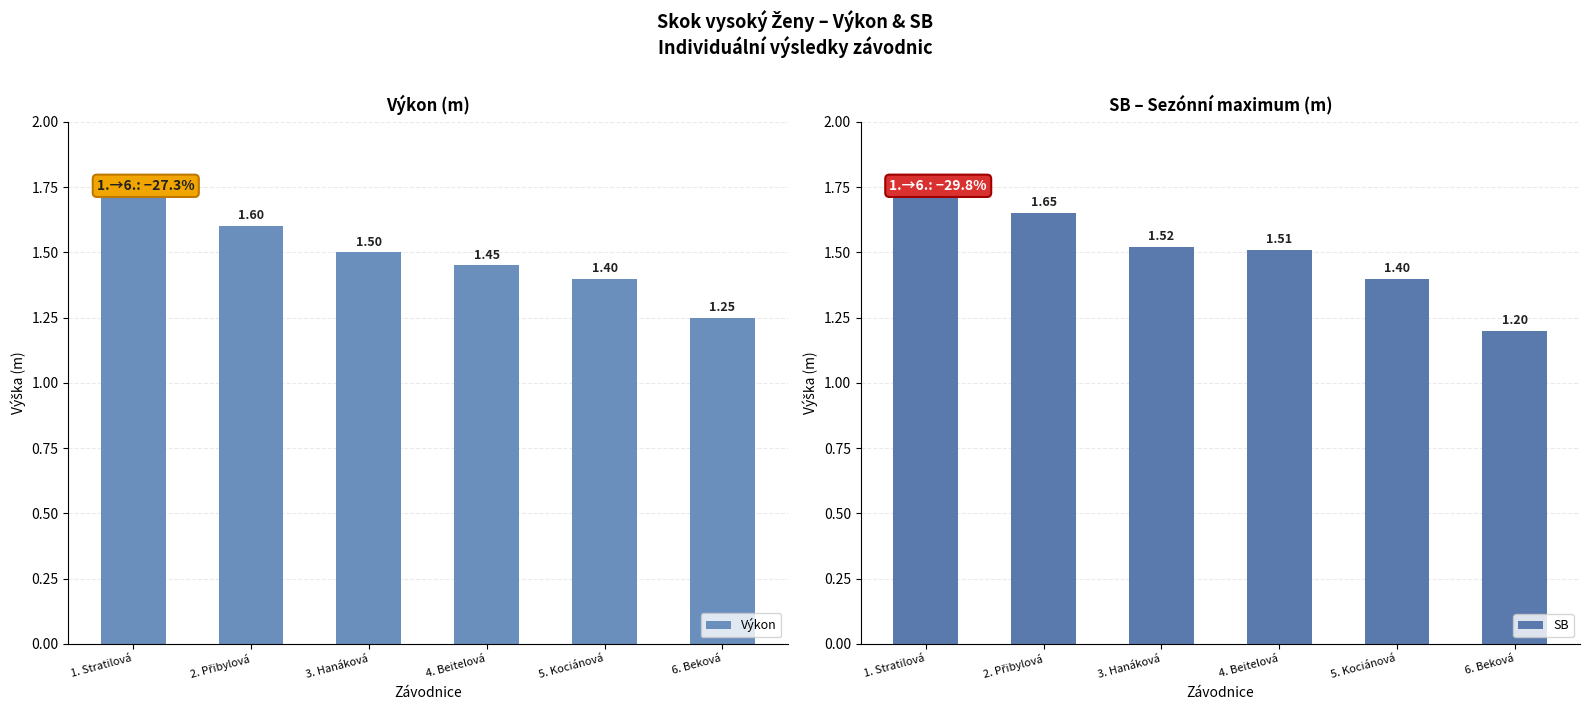

Read the SB value at 6. Beková.

1.2